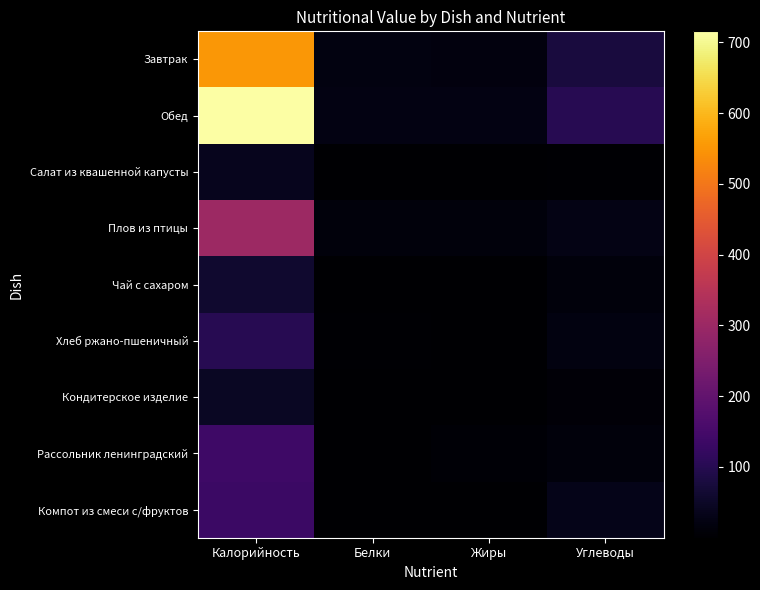

Reading left to right, list all the values displayed in this chart.

Завтрак: Калорийность=552.2	Белки=22.1	Жиры=17.7	Углеводы=77.9
Обед: Калорийность=715.5	Белки=24.5	Жиры=23.9	Углеводы=101.0
Салат из квашенной капусты: Калорийность=38.2	Белки=0.8	Жиры=1.9	Углеводы=4.2
Плов из птицы: Калорийность=304.0	Белки=16.0	Жиры=14.8	Углеводы=26.8
Чай с сахаром: Калорийность=60.0	Белки=0.1	Жиры=0.0	Углеводы=15.0
Хлеб ржано-пшеничный: Калорийность=103.0	Белки=4.8	Жиры=0.5	Углеводы=22.2
Кондитерское изделие: Калорийность=47.0	Белки=0.4	Жиры=0.4	Углеводы=9.8
Рассольник ленинградский: Калорийность=137.4	Белки=2.3	Жиры=6.6	Углеводы=15.8
Компот из смеси с/фруктов: Калорийность=132.8	Белки=0.7	Жиры=0.1	Углеводы=32.0